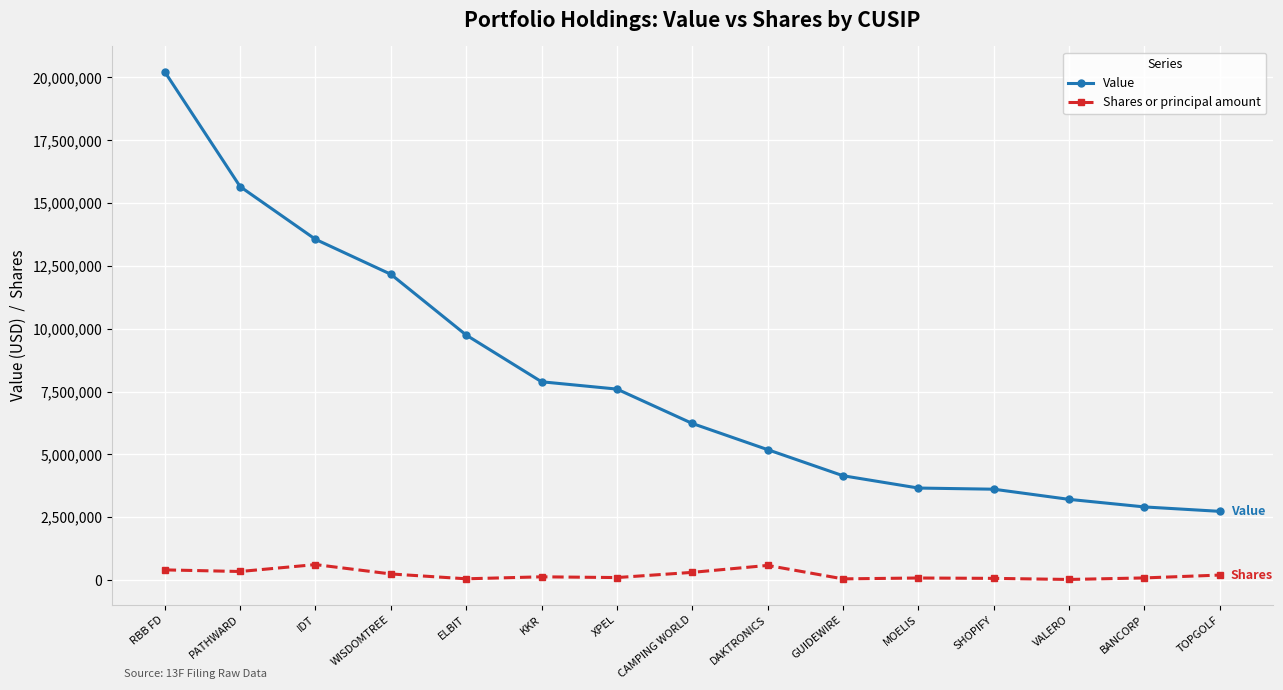

Which series has the largest total across all categories?

Value